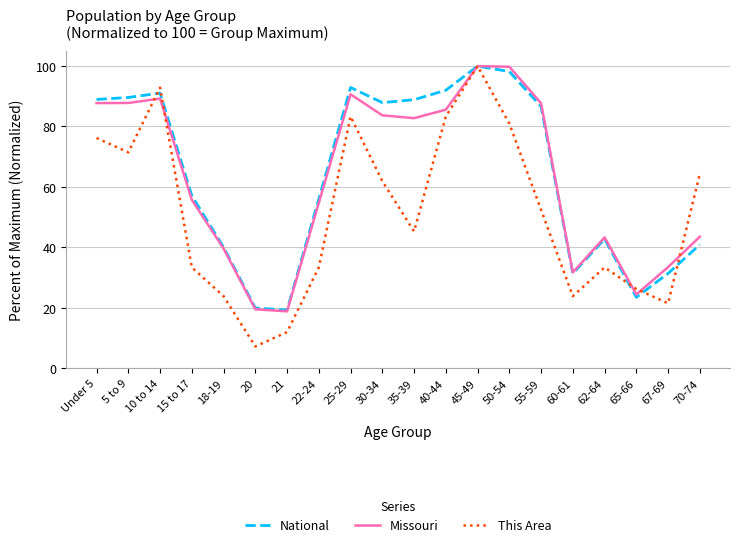

Which series changed the most between 21 and 30-34?

National